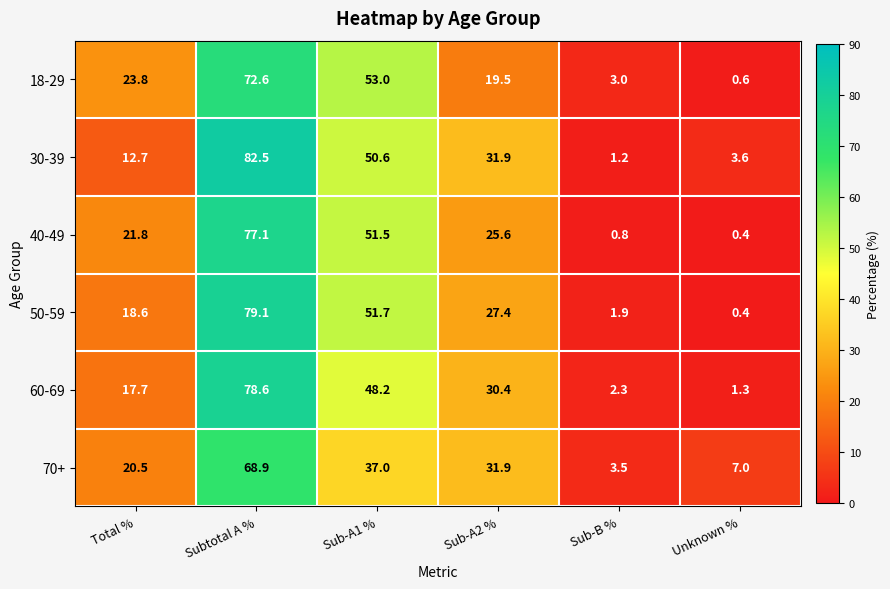

Is it true that 40-49 equals 0.2 at Unknown %?

False